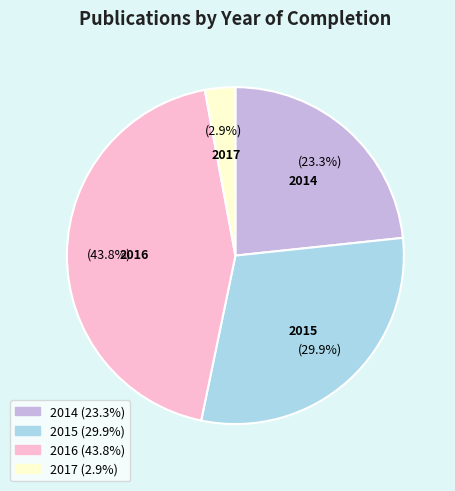

Is there a majority slice in this chart?

No